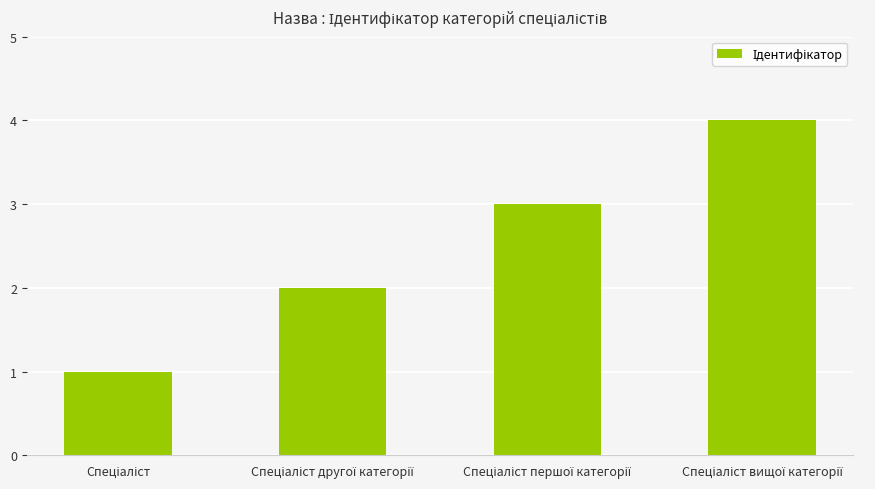

What is the maximum value shown in the chart?

4